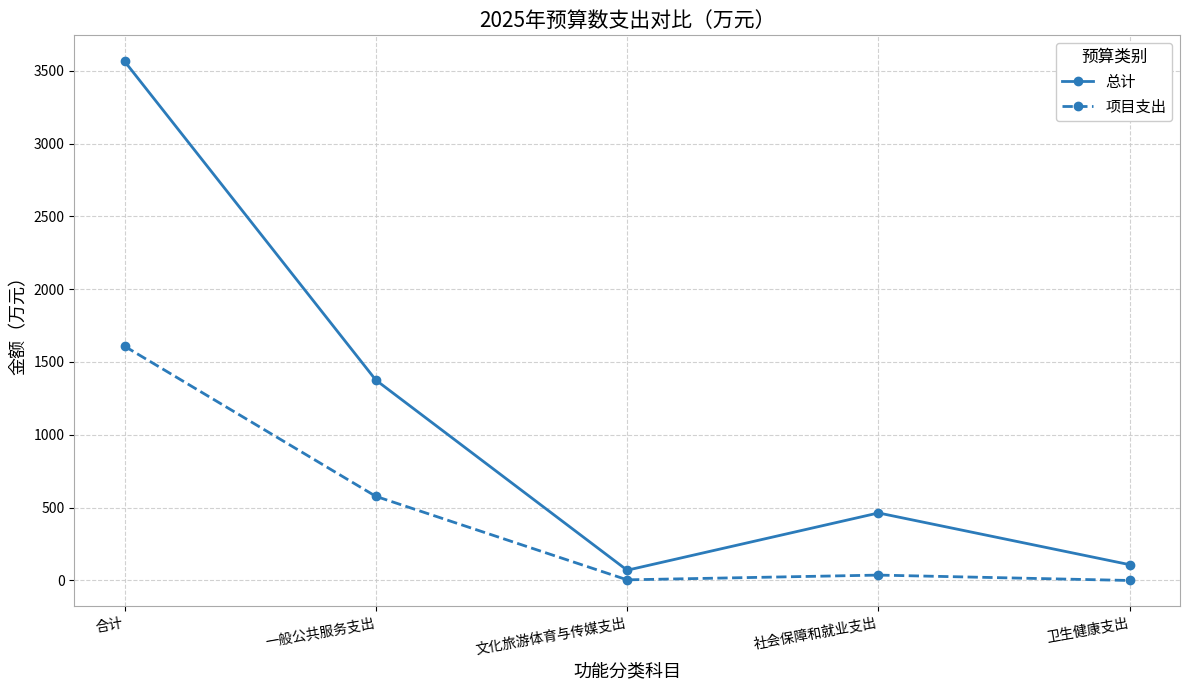

The value of 项目支出 at 合计 is 907.0. True or false?

False